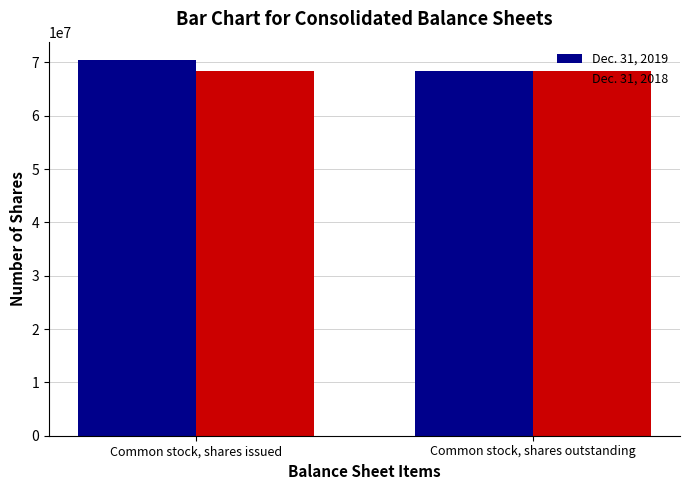

Which series has the widest spread of values?

Dec. 31, 2019